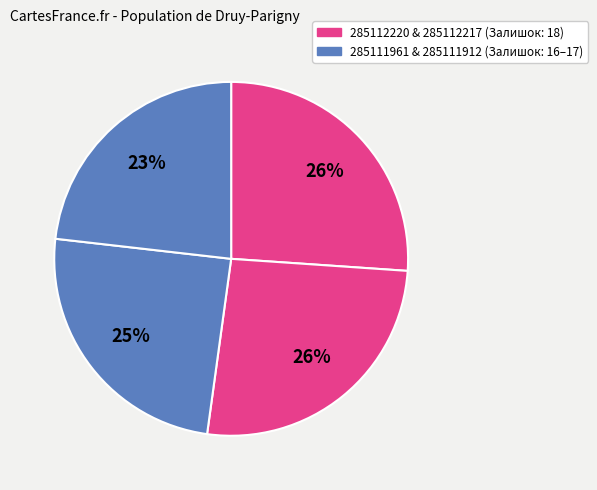

Is there any slice that represents more than half of the pie?

No